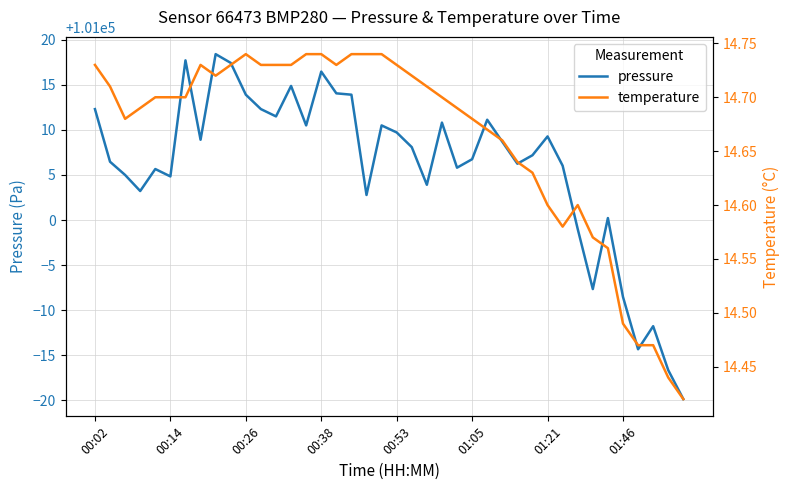

True or false: temperature has a value of 26.2 at 14.

False